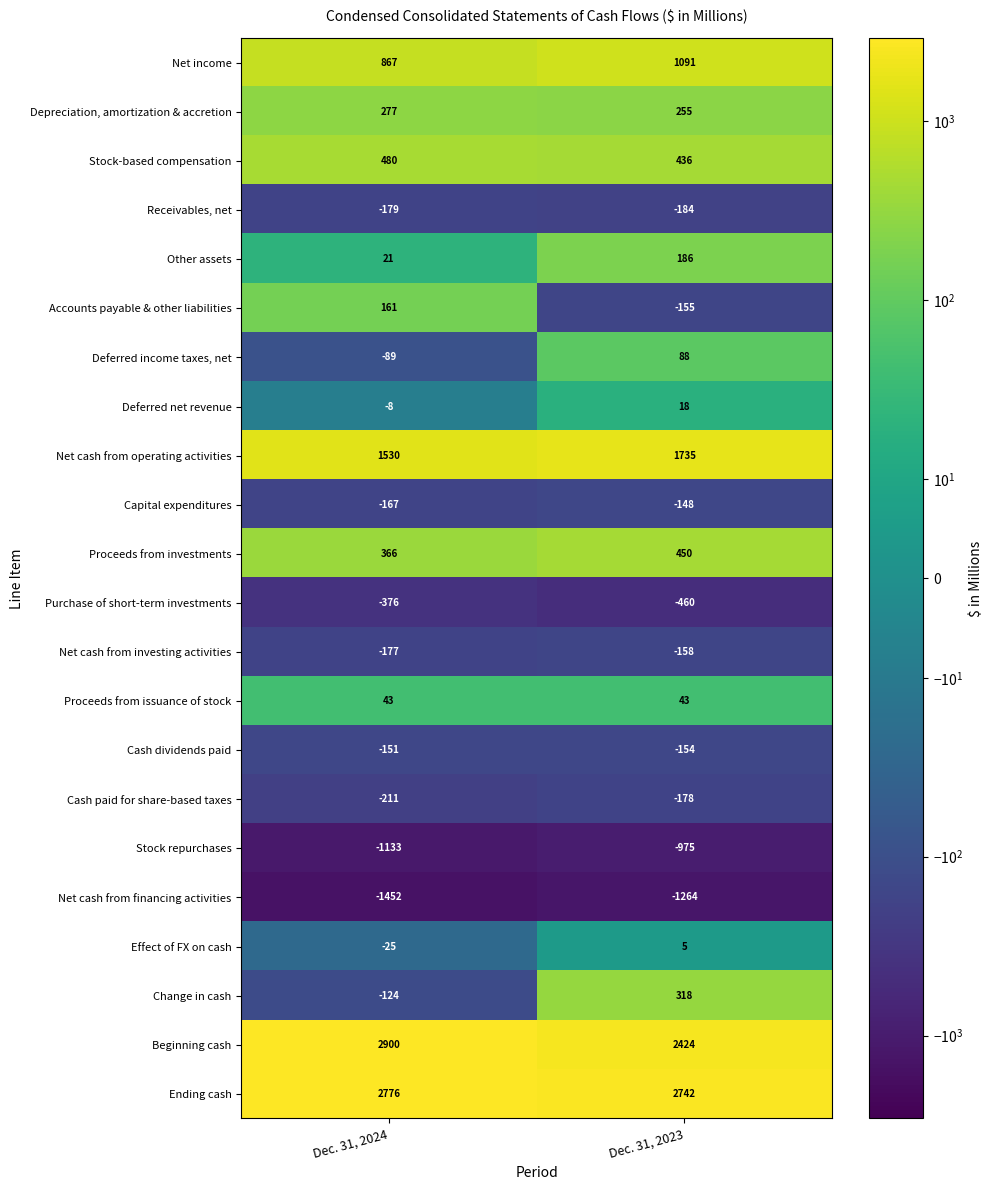

Which series has the largest range (max minus min)?

Beginning cash